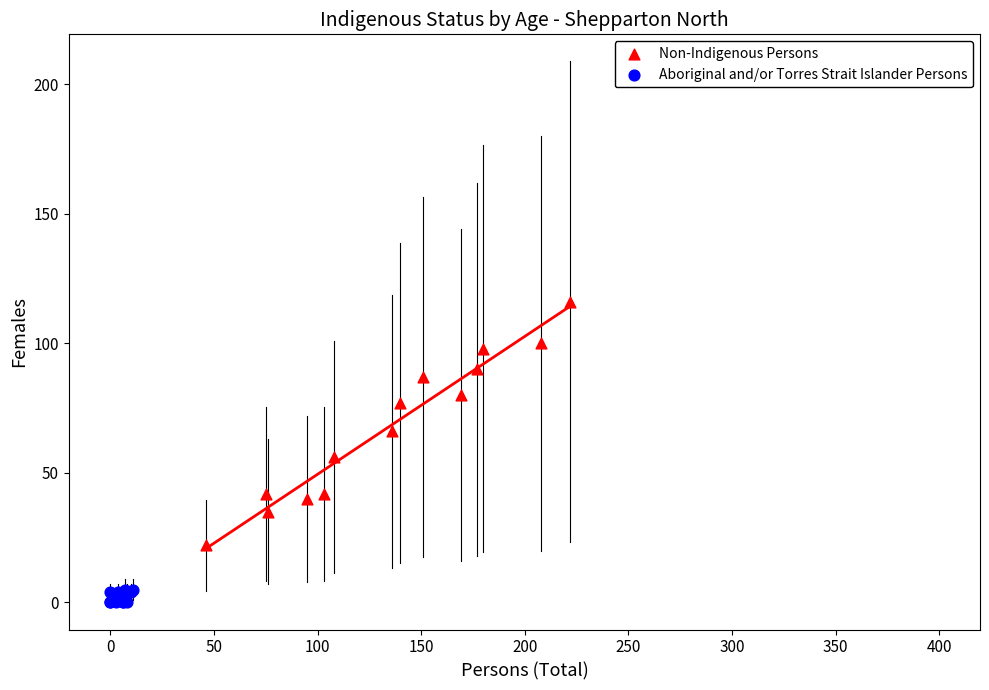

Which series has the largest Y range (max minus min)?

Non-Indigenous Persons